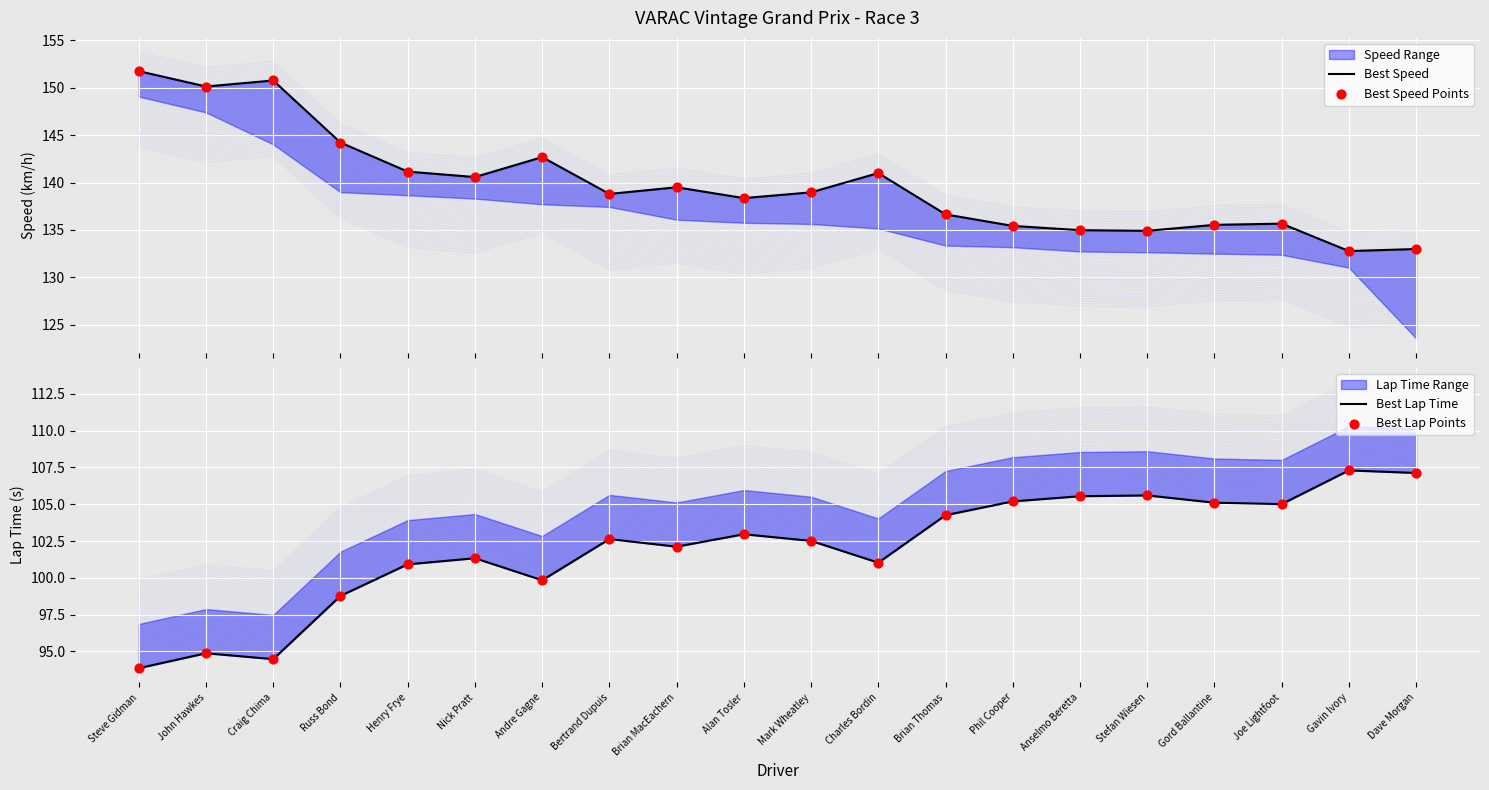

At how many categories does at least one series exceed 120?

20